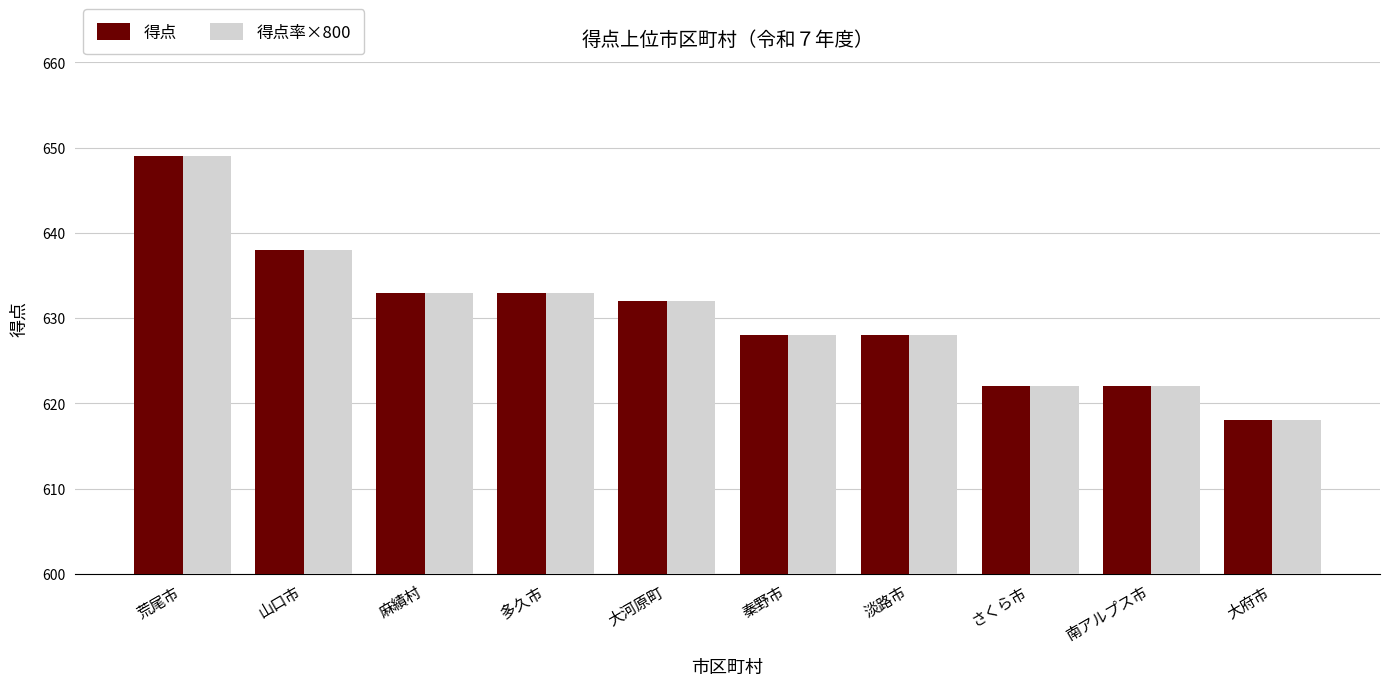

What is the difference between the maximum and minimum values in the 得点率×800 series?

31